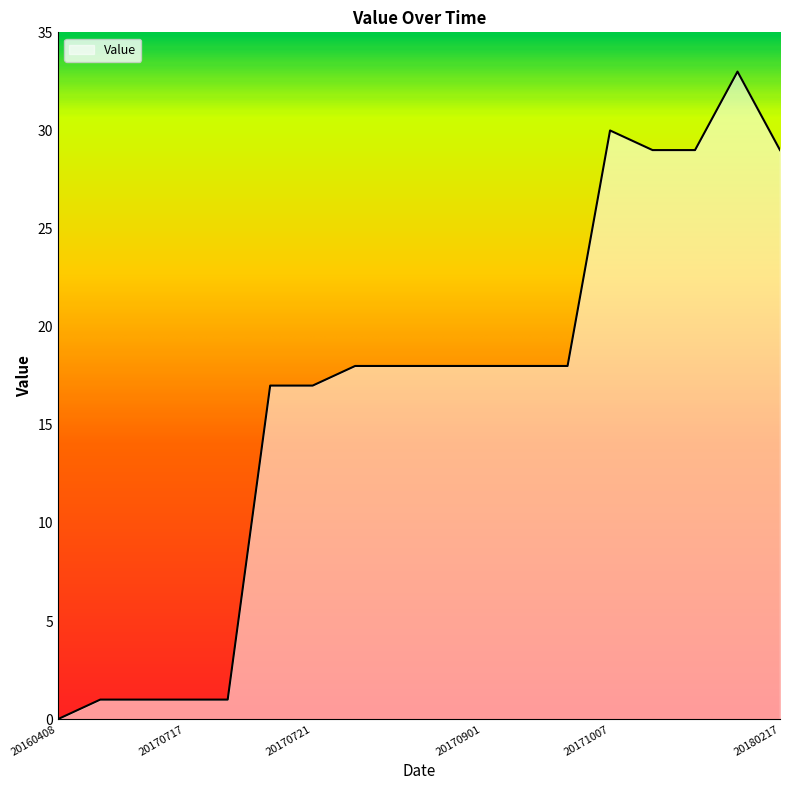

What is the maximum value shown in the chart?

33